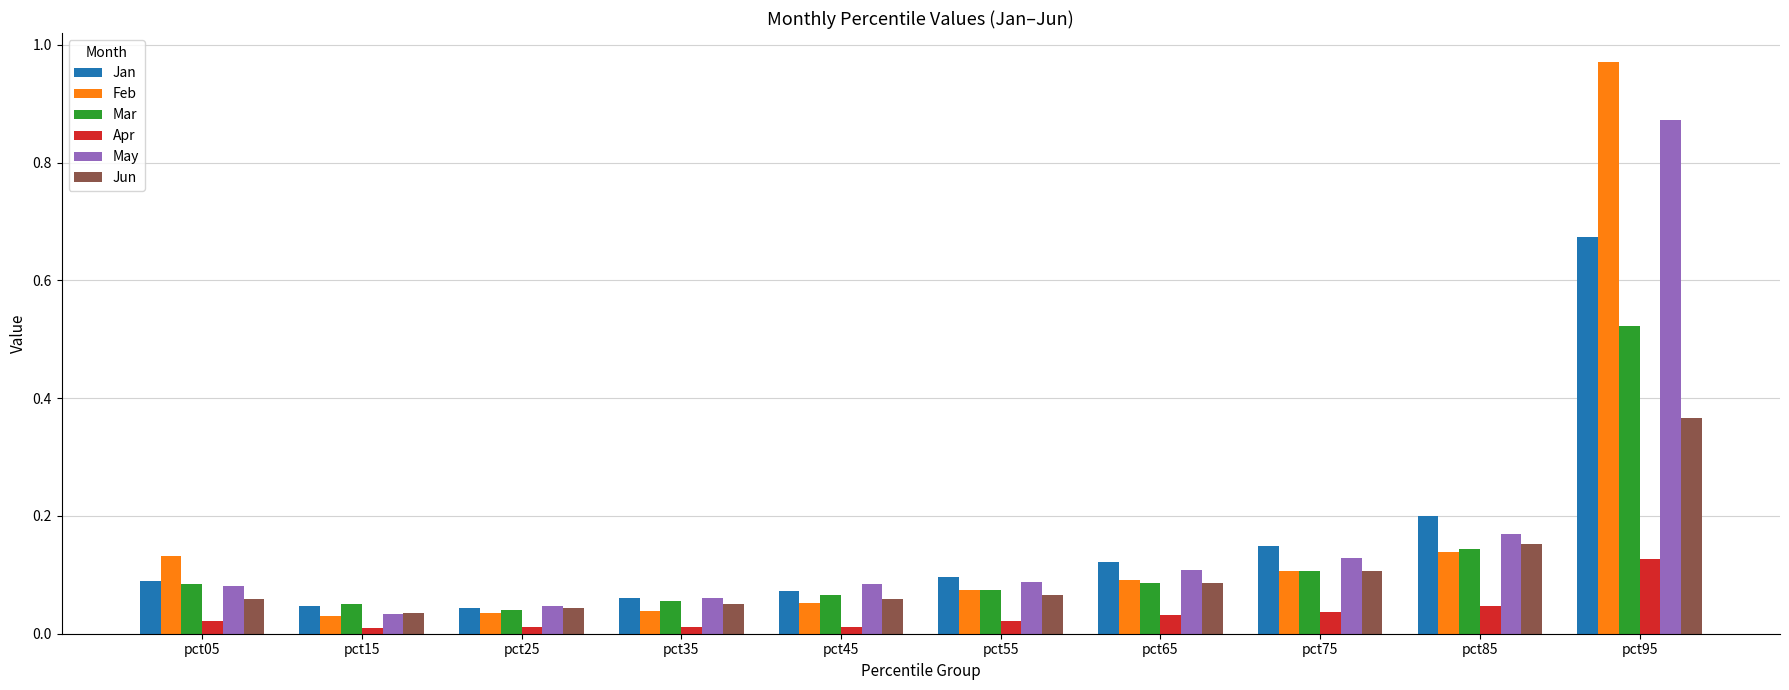

The value of May at pct45 is 0.1. True or false?

True